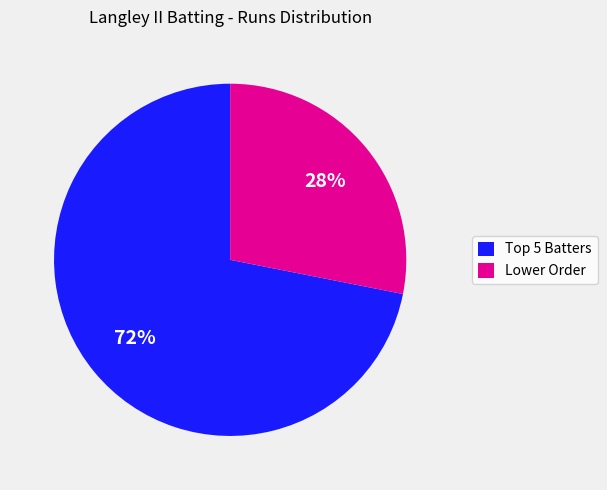

To the nearest percent, what is the difference between the largest and smallest slice percentages?

44%